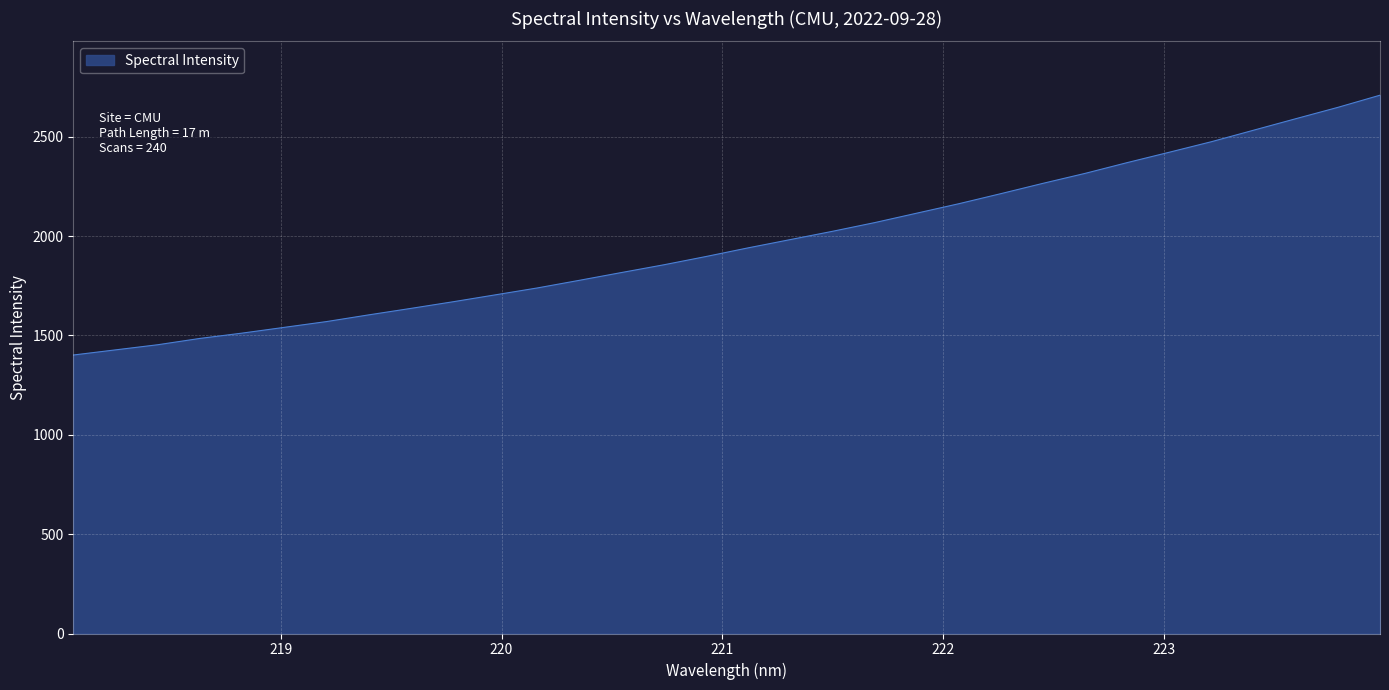

What is the maximum value shown in the chart?

2709.5